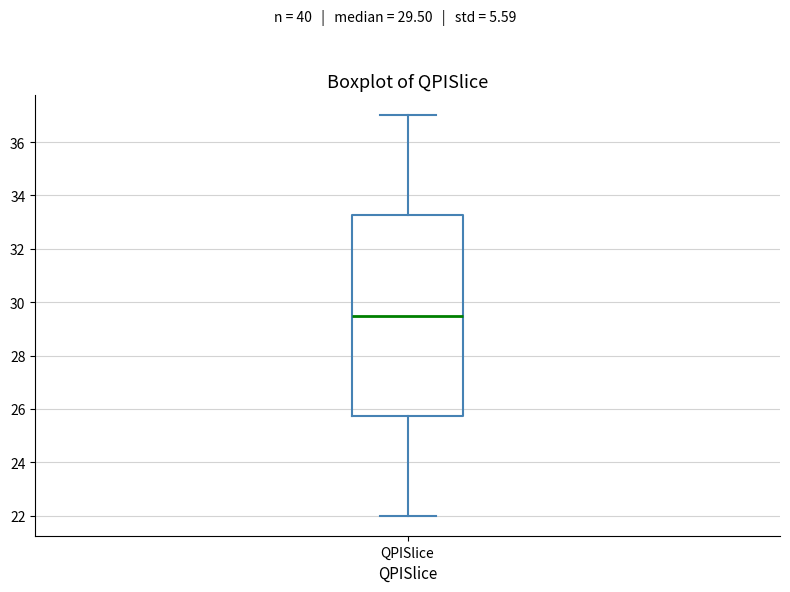

Transcribe this box plot: give where the median line is, the range the box spans, and where the two whiskers end, as read against the y-axis. The values are not printed on the chart, so give them approximately, as read against the axis.

median 29.6, box 25.8 to 33.2, whiskers 22.0 to 37.0